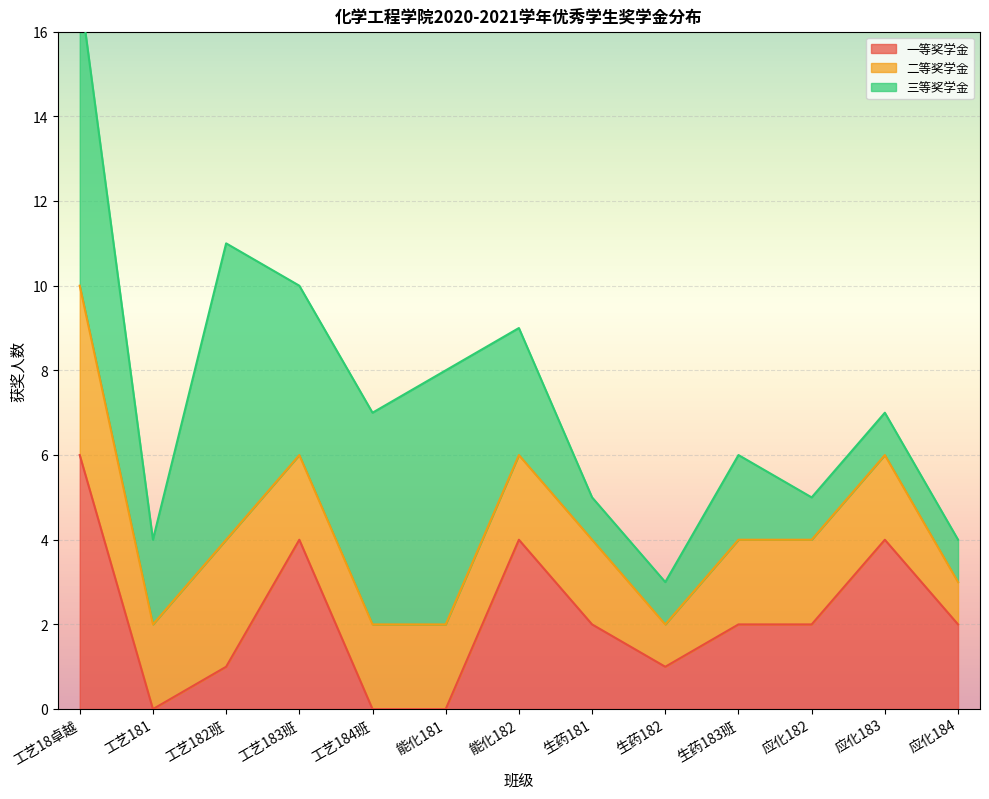

The 一等奖学金 series shows 2 at 应化182. True or false?

True